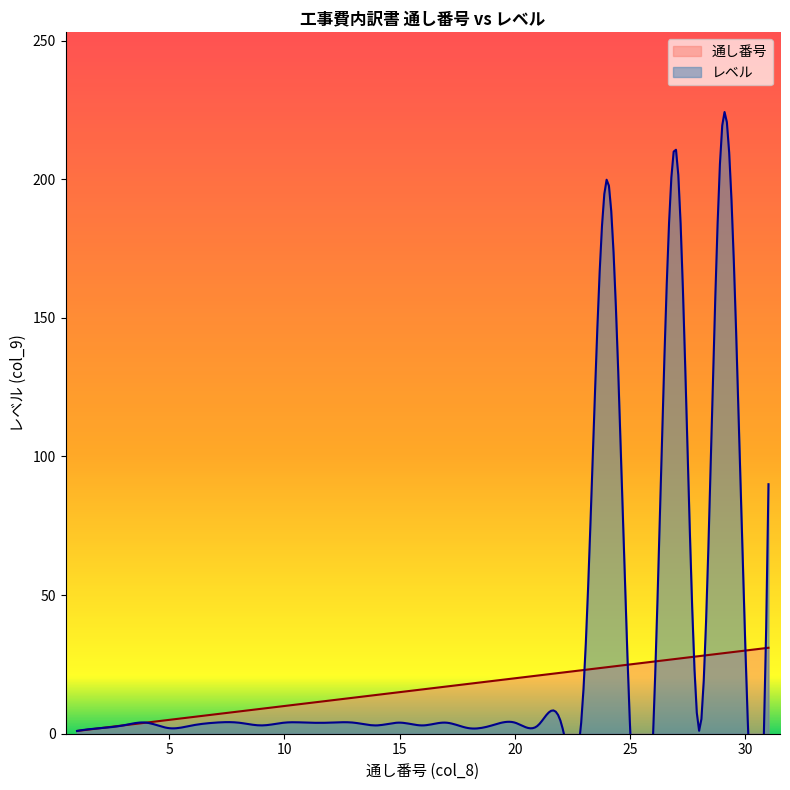

What is the total value across all series at 21?

24